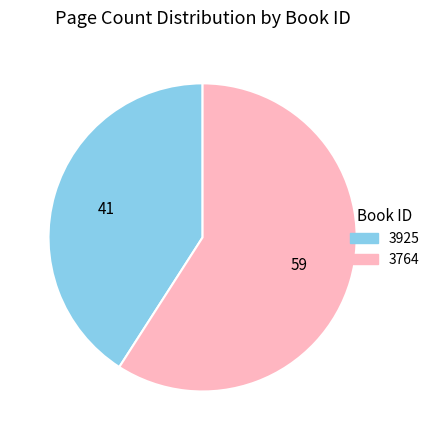

Combined, do 3925 and 3764 account for over 50%?

Yes